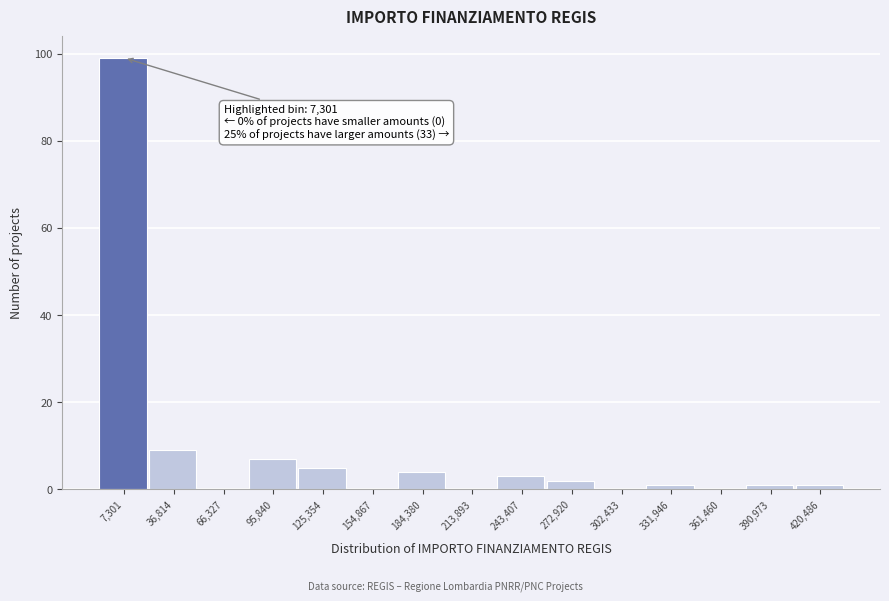

Reading left to right, what are all the values shown in this chart?

7,301=99	36,814=9	66,327=0	95,840=7	125,354=5	154,867=0	184,380=4	213,893=0	243,407=3	272,920=2	302,433=0	331,946=1	361,460=0	390,973=1	420,486=1